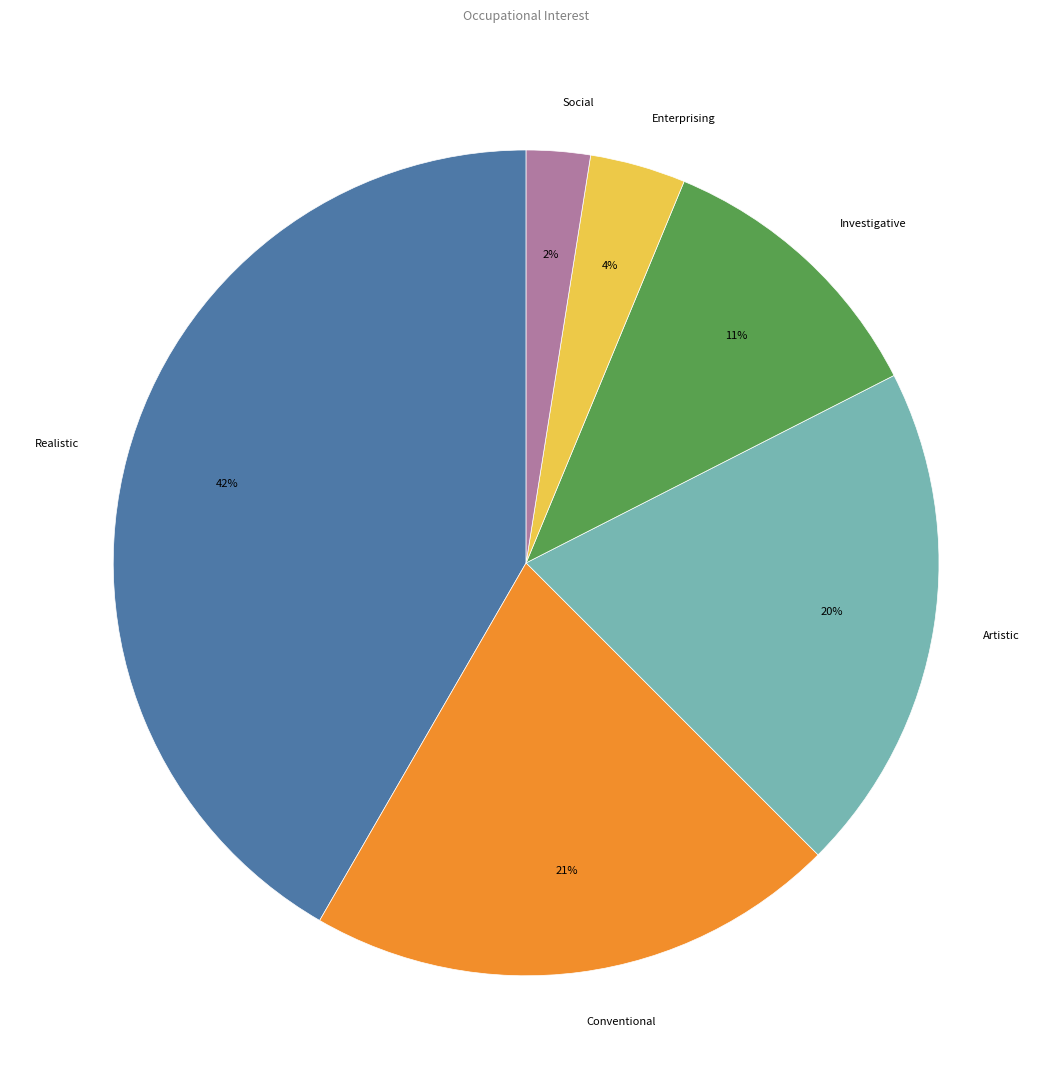

Between Realistic and Artistic, which is larger?

Realistic